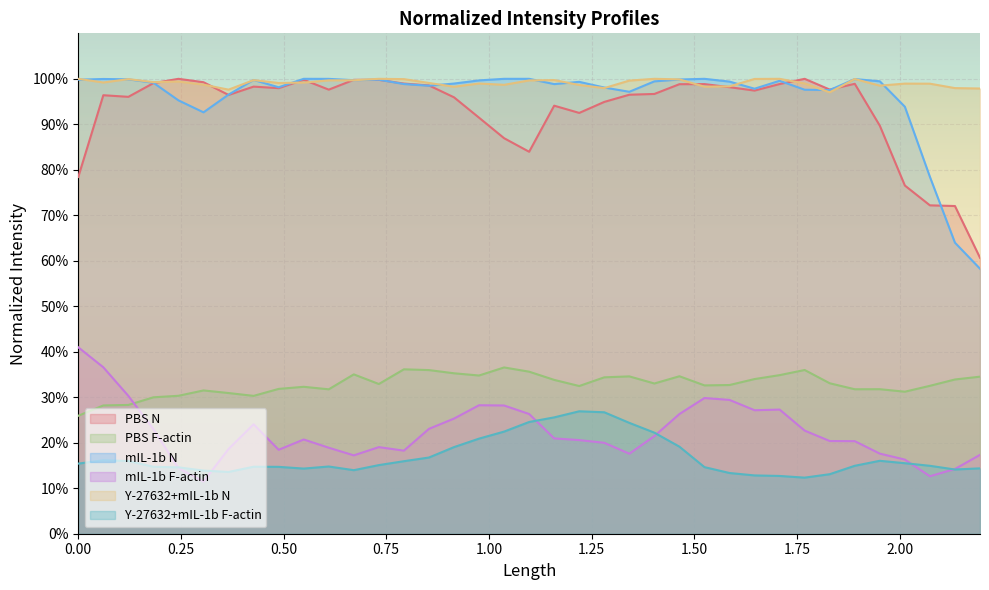

Reading left to right, what are all the values shown in this chart?

PBS N: 0.0=0.8	0.061=1.0	0.122=1.0	0.183=1.0	0.244=1.0	0.305=1.0	0.366=1.0	0.427=1.0	0.488=1.0	0.549=1.0	0.61=1.0	0.671=1.0	0.732=1.0	0.793=1.0	0.854=1.0	0.915=1.0	0.976=0.9	1.037=0.9	1.098=0.8	1.159=0.9	1.22=0.9	1.281=0.9	1.342=1.0	1.403=1.0	1.464=1.0	1.525=1.0	1.586=1.0	1.647=1.0	1.708=1.0	1.769=1.0	1.83=1.0	1.891=1.0	1.952=0.9	2.013=0.8	2.074=0.7	2.135=0.7	2.196=0.6
PBS F-actin: 0.0=0.3	0.061=0.3	0.122=0.3	0.183=0.3	0.244=0.3	0.305=0.3	0.366=0.3	0.427=0.3	0.488=0.3	0.549=0.3	0.61=0.3	0.671=0.4	0.732=0.3	0.793=0.4	0.854=0.4	0.915=0.4	0.976=0.3	1.037=0.4	1.098=0.4	1.159=0.3	1.22=0.3	1.281=0.3	1.342=0.3	1.403=0.3	1.464=0.3	1.525=0.3	1.586=0.3	1.647=0.3	1.708=0.3	1.769=0.4	1.83=0.3	1.891=0.3	1.952=0.3	2.013=0.3	2.074=0.3	2.135=0.3	2.196=0.3
mIL-1b N: 0.0=1.0	0.061=1.0	0.122=1.0	0.183=1.0	0.244=1.0	0.305=0.9	0.366=1.0	0.427=1.0	0.488=1.0	0.549=1.0	0.61=1.0	0.671=1.0	0.732=1.0	0.793=1.0	0.854=1.0	0.915=1.0	0.976=1.0	1.037=1.0	1.098=1.0	1.159=1.0	1.22=1.0	1.281=1.0	1.342=1.0	1.403=1.0	1.464=1.0	1.525=1.0	1.586=1.0	1.647=1.0	1.708=1.0	1.769=1.0	1.83=1.0	1.891=1.0	1.952=1.0	2.013=0.9	2.074=0.8	2.135=0.6	2.196=0.6
mIL-1b F-actin: 0.0=0.4	0.061=0.4	0.122=0.3	0.183=0.2	0.244=0.1	0.305=0.1	0.366=0.2	0.427=0.2	0.488=0.2	0.549=0.2	0.61=0.2	0.671=0.2	0.732=0.2	0.793=0.2	0.854=0.2	0.915=0.3	0.976=0.3	1.037=0.3	1.098=0.3	1.159=0.2	1.22=0.2	1.281=0.2	1.342=0.2	1.403=0.2	1.464=0.3	1.525=0.3	1.586=0.3	1.647=0.3	1.708=0.3	1.769=0.2	1.83=0.2	1.891=0.2	1.952=0.2	2.013=0.2	2.074=0.1	2.135=0.1	2.196=0.2
Y-27632+mIL-1b N: 0.0=1.0	0.061=1.0	0.122=1.0	0.183=1.0	0.244=1.0	0.305=1.0	0.366=1.0	0.427=1.0	0.488=1.0	0.549=1.0	0.61=1.0	0.671=1.0	0.732=1.0	0.793=1.0	0.854=1.0	0.915=1.0	0.976=1.0	1.037=1.0	1.098=1.0	1.159=1.0	1.22=1.0	1.281=1.0	1.342=1.0	1.403=1.0	1.464=1.0	1.525=1.0	1.586=1.0	1.647=1.0	1.708=1.0	1.769=1.0	1.83=1.0	1.891=1.0	1.952=1.0	2.013=1.0	2.074=1.0	2.135=1.0	2.196=1.0
Y-27632+mIL-1b F-actin: 0.0=0.2	0.061=0.2	0.122=0.2	0.183=0.1	0.244=0.1	0.305=0.1	0.366=0.1	0.427=0.1	0.488=0.1	0.549=0.1	0.61=0.1	0.671=0.1	0.732=0.2	0.793=0.2	0.854=0.2	0.915=0.2	0.976=0.2	1.037=0.2	1.098=0.2	1.159=0.3	1.22=0.3	1.281=0.3	1.342=0.2	1.403=0.2	1.464=0.2	1.525=0.1	1.586=0.1	1.647=0.1	1.708=0.1	1.769=0.1	1.83=0.1	1.891=0.1	1.952=0.2	2.013=0.2	2.074=0.1	2.135=0.1	2.196=0.1